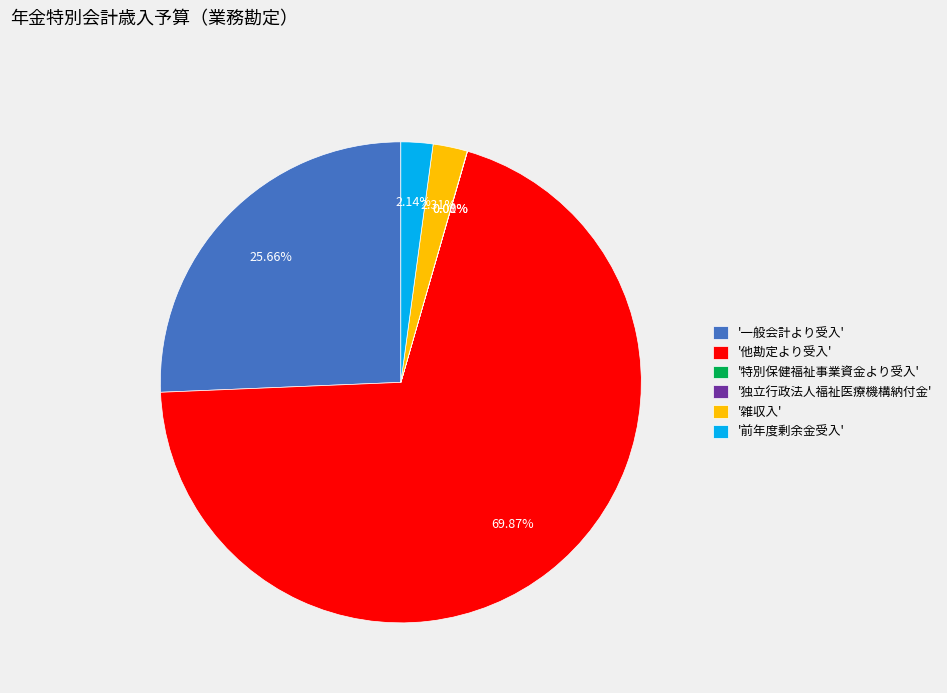

Which slice represents more than half of the pie?

'他勘定より受入'